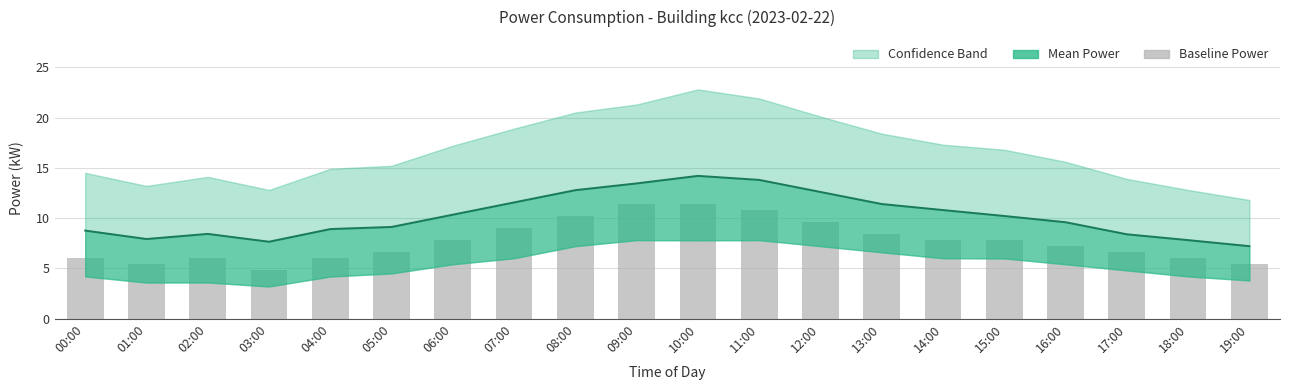

What is the spread (max minus min) of values at 00:00?

2.8